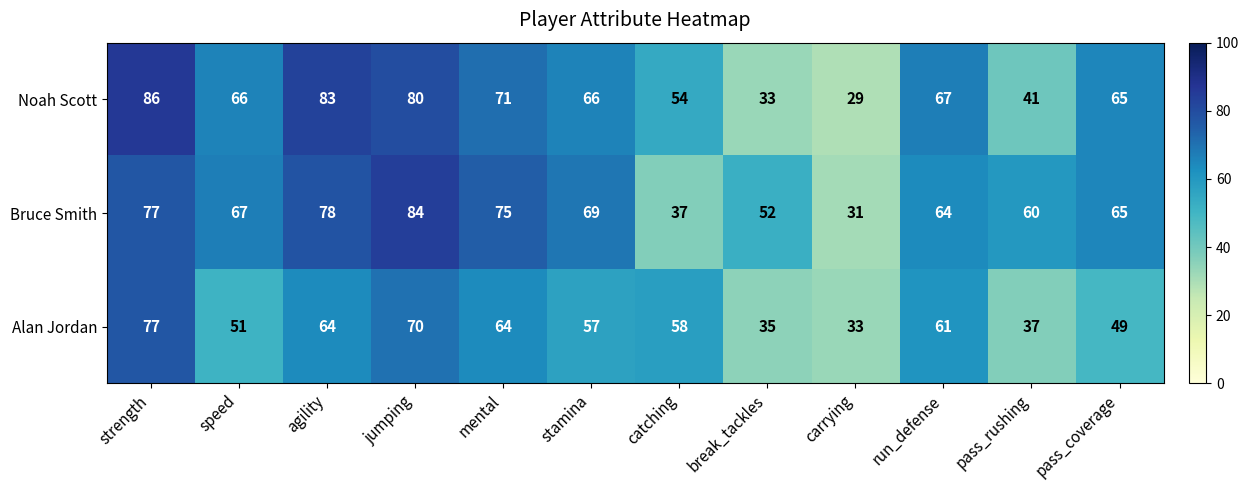

What is the difference between the Alan Jordan values at mental and strength?

13